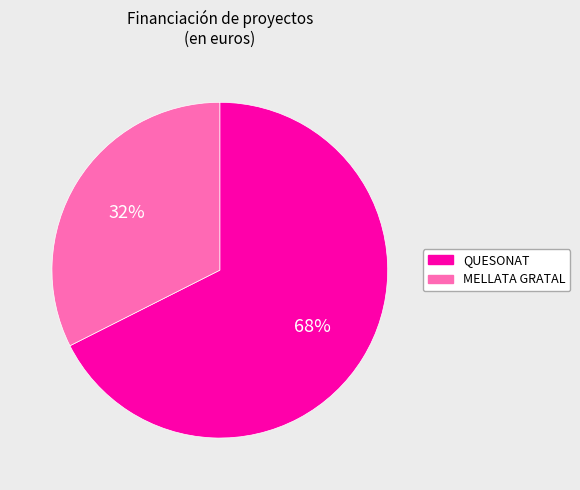

Does any single category account for the majority?

Yes